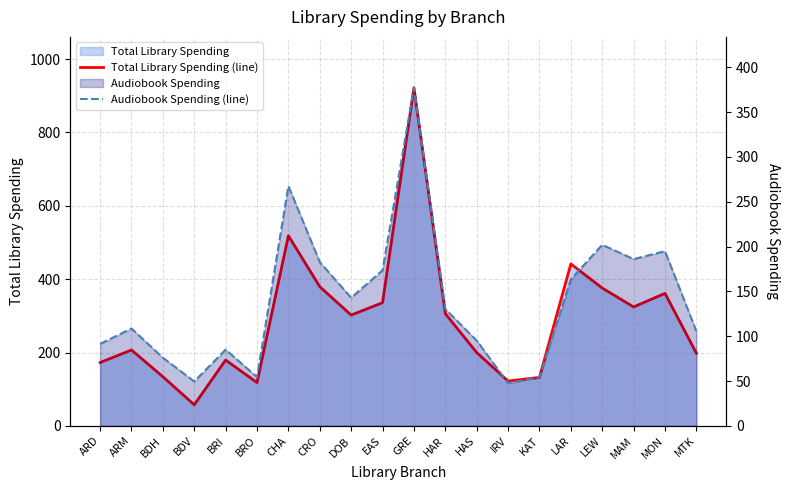

Does the chart display data point markers on the line(s)?

No